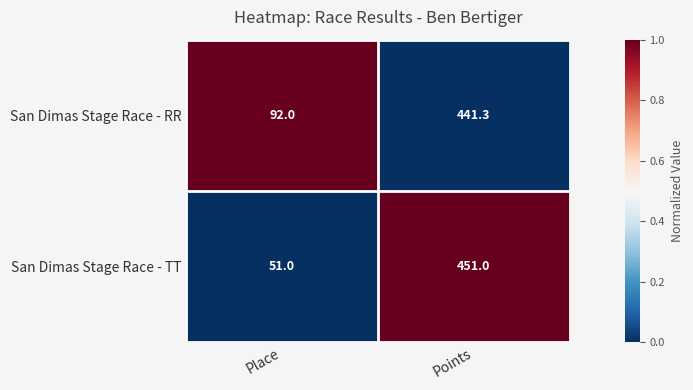

What is the approximate value of San Dimas Stage Race - TT at Points?

451.0